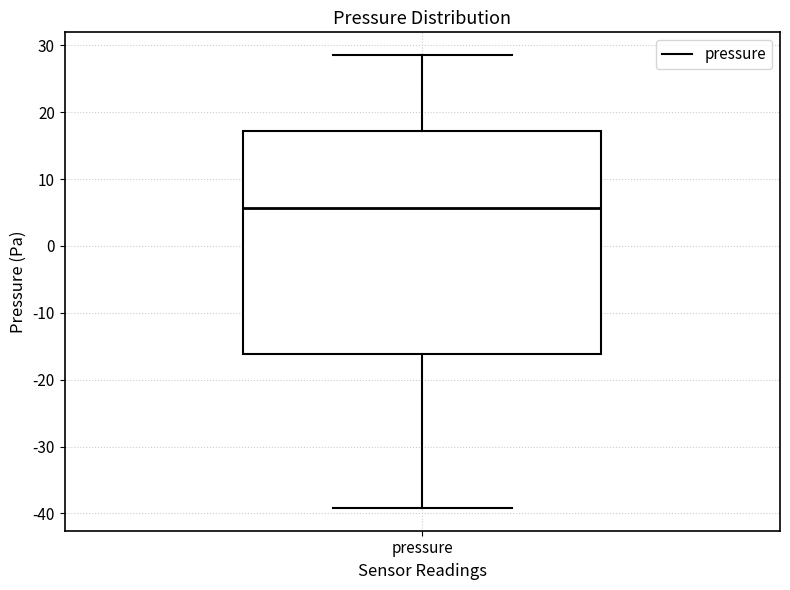

Transcribe this box plot: give where the median line is, the range the box spans, and where the two whiskers end, as read against the y-axis. The values are not printed on the chart, so give them approximately, as read against the axis.

median 6, box -16 to 17, whiskers -39 to 29